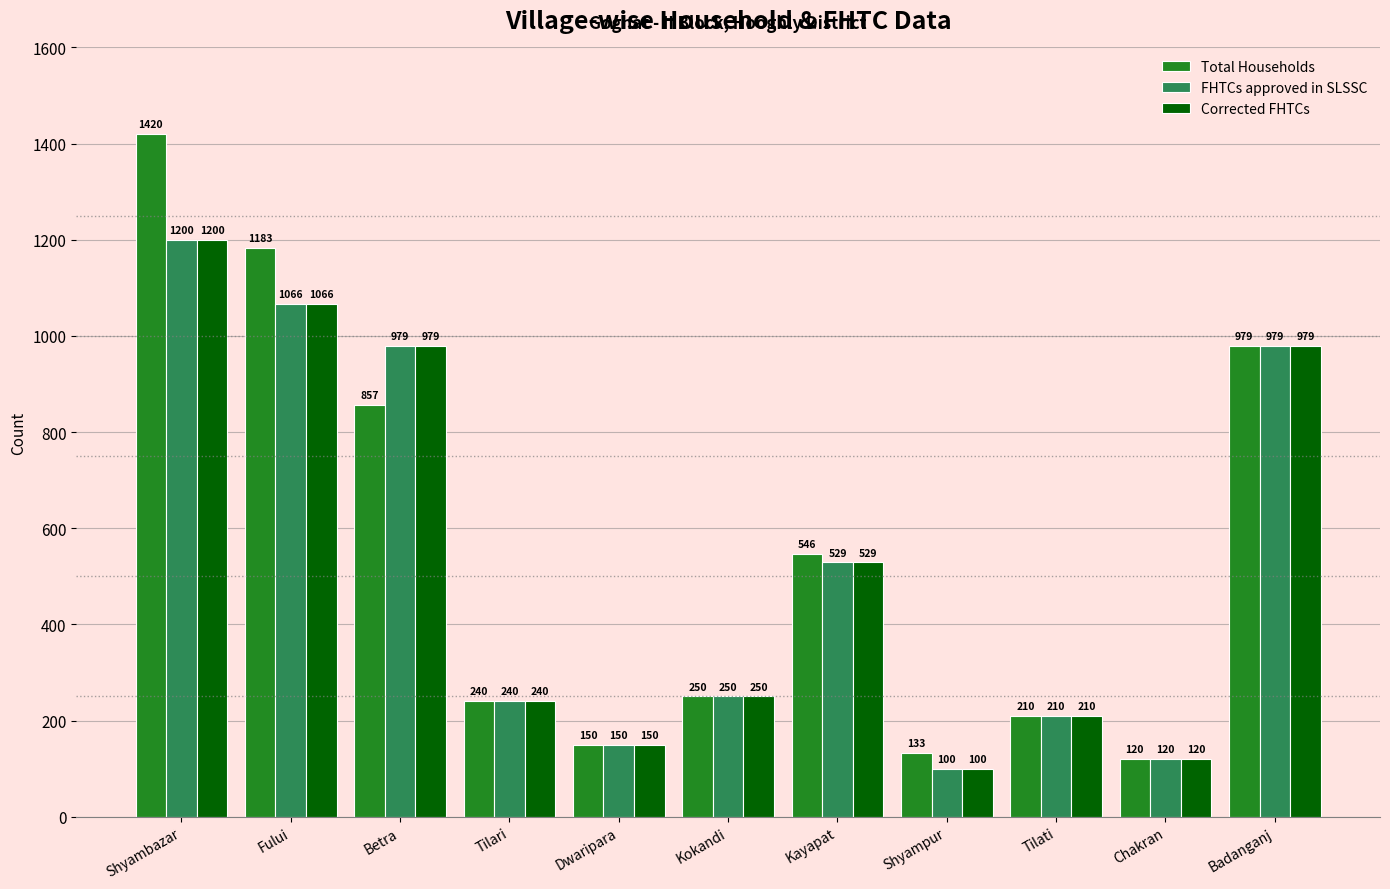

The value of Total Households at Shyampur is 45. True or false?

False